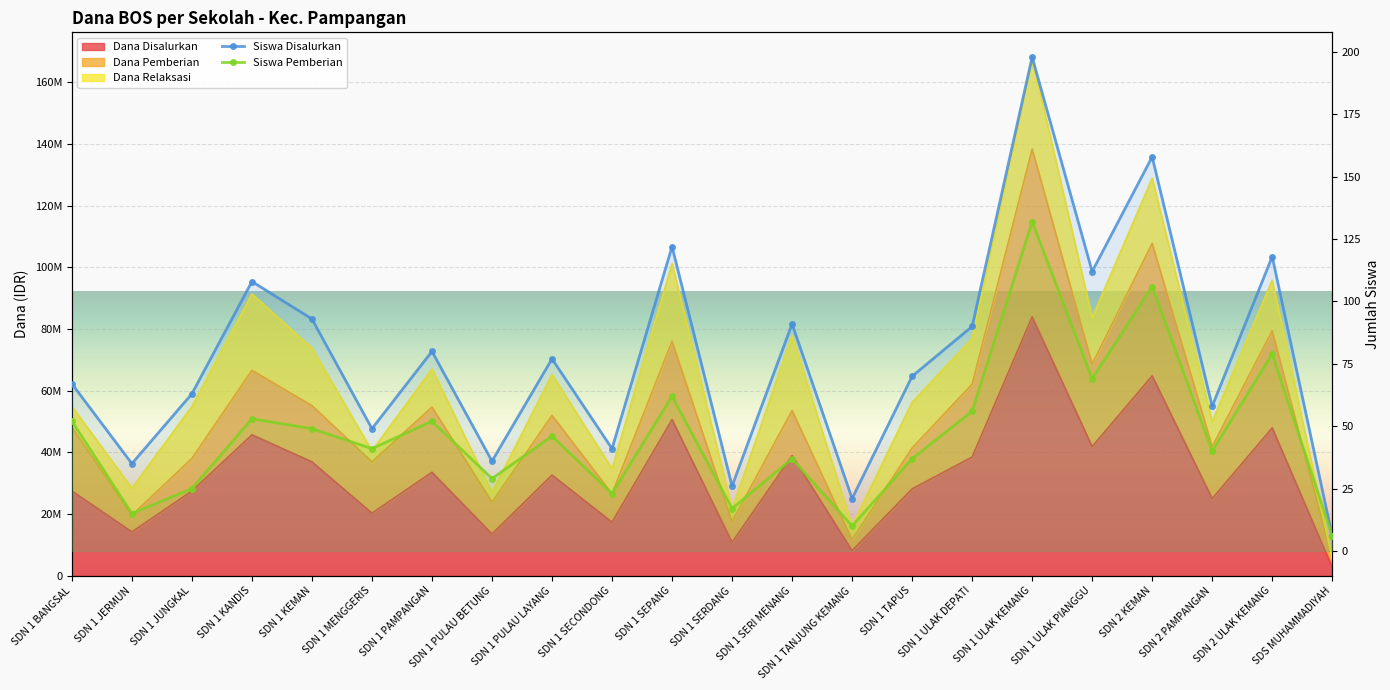

The value of Dana Pemberian at SDN 1 PULAU LAYANG is 75. True or false?

False